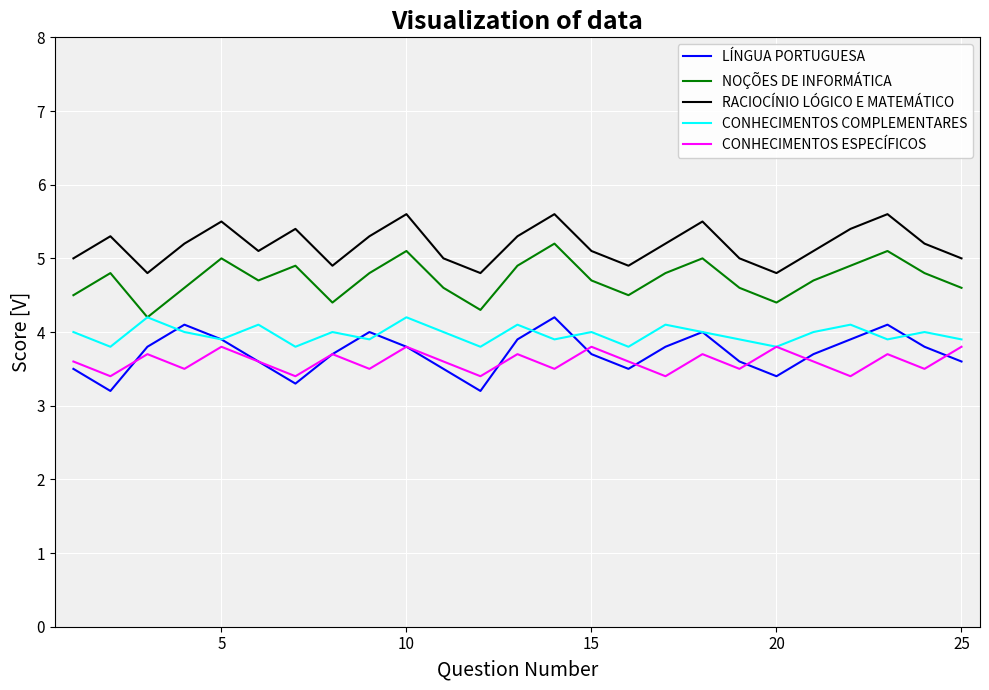

In CONHECIMENTOS COMPLEMENTARES, how many points are lower than both neighbors (excluding endpoints)?

9